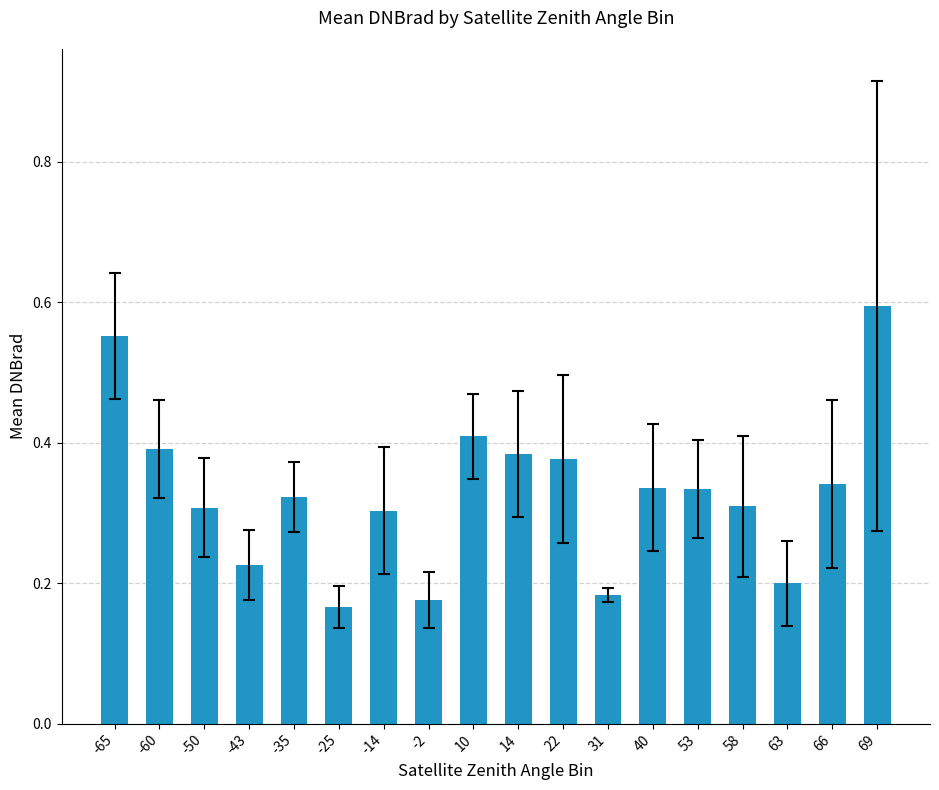

What is the sum of all values?

5.9